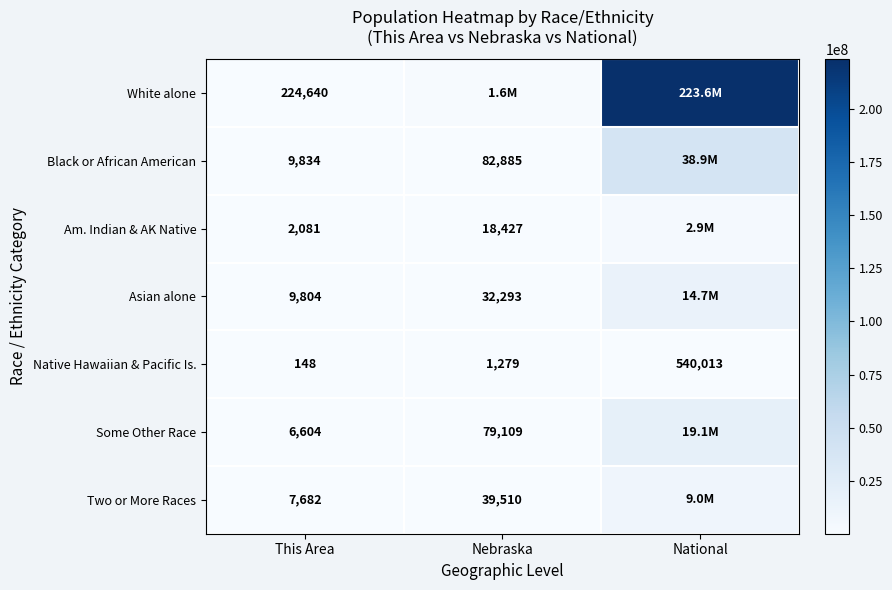

The value of Native Hawaiian & Pacific Is. at National is 540013. True or false?

True